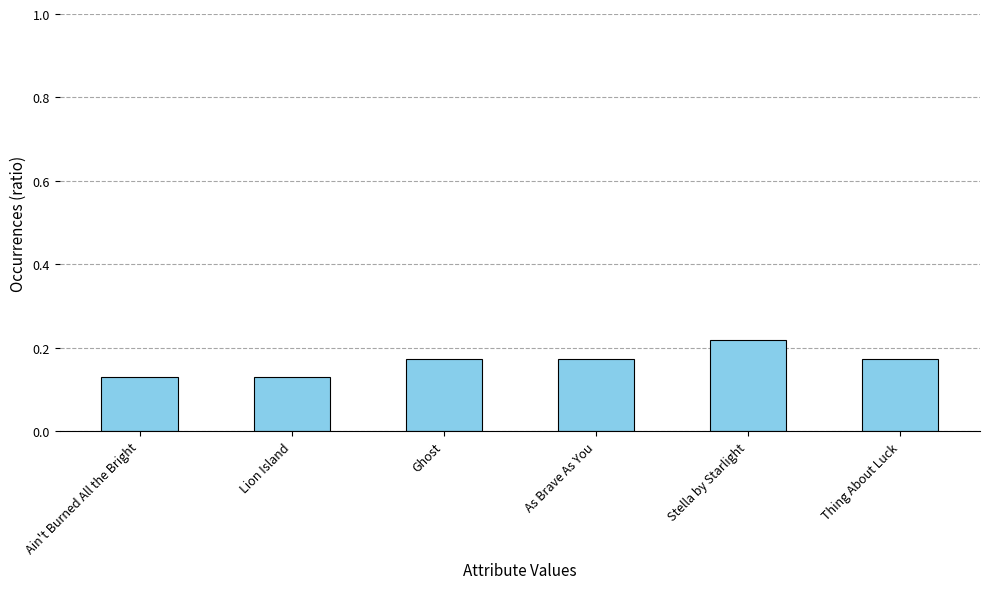

How many values are between 0 and 1?

6